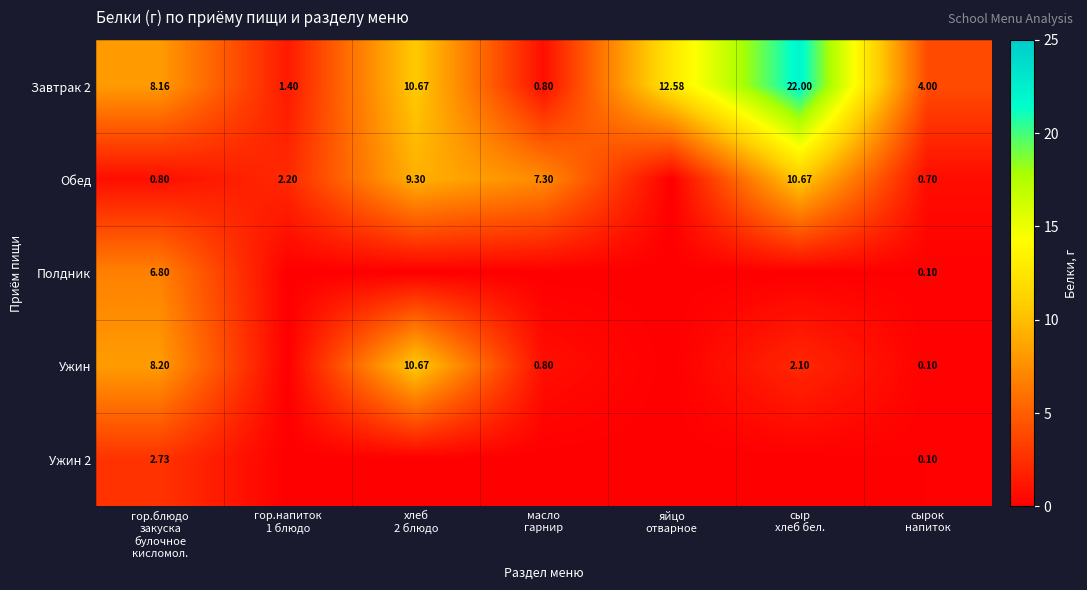

The value of Полдник at масло гарнир is 0.0. True or false?

True